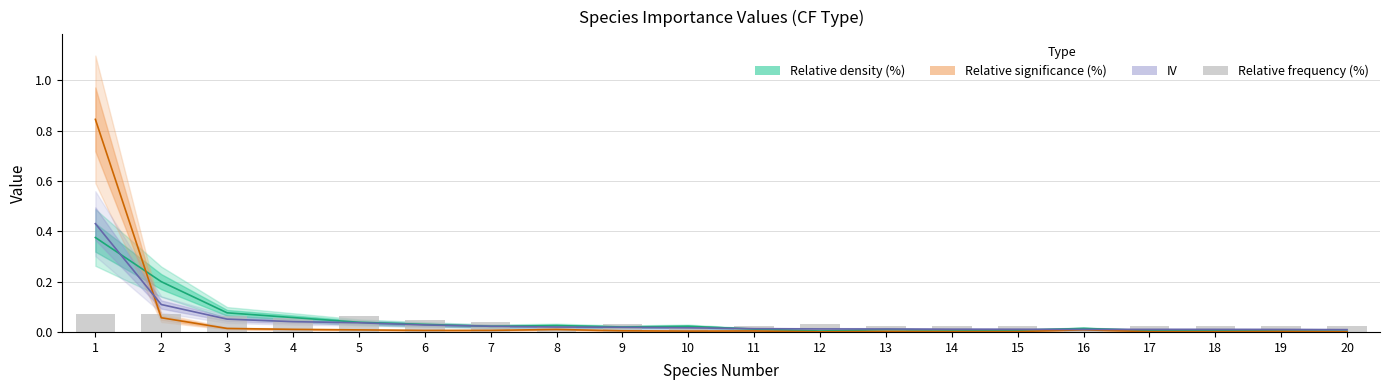

How many bars are there in total?

20